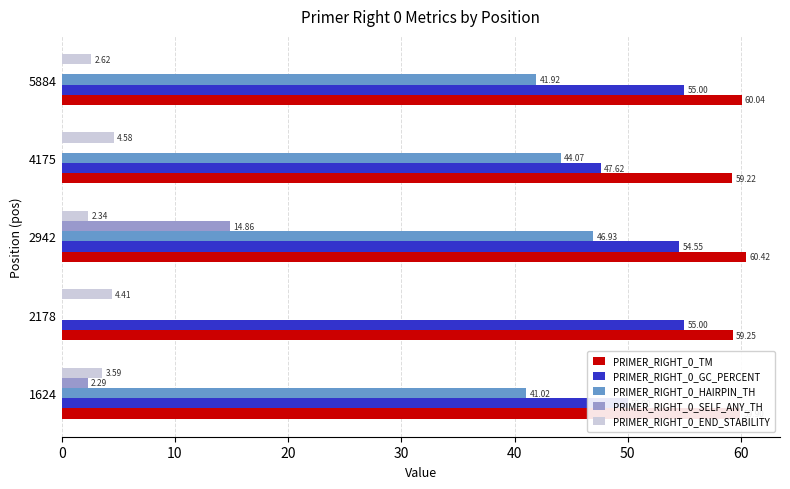

What is the sum of the PRIMER_RIGHT_0_HAIRPIN_TH values at 2178 and 2942?

46.9